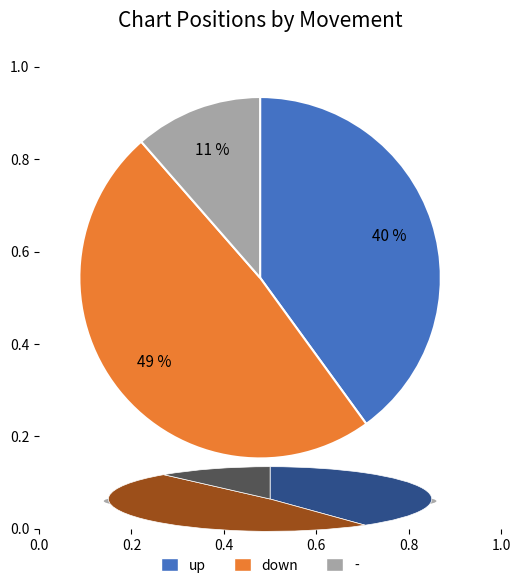

What percentage is the up slice, to the nearest percent?

40%